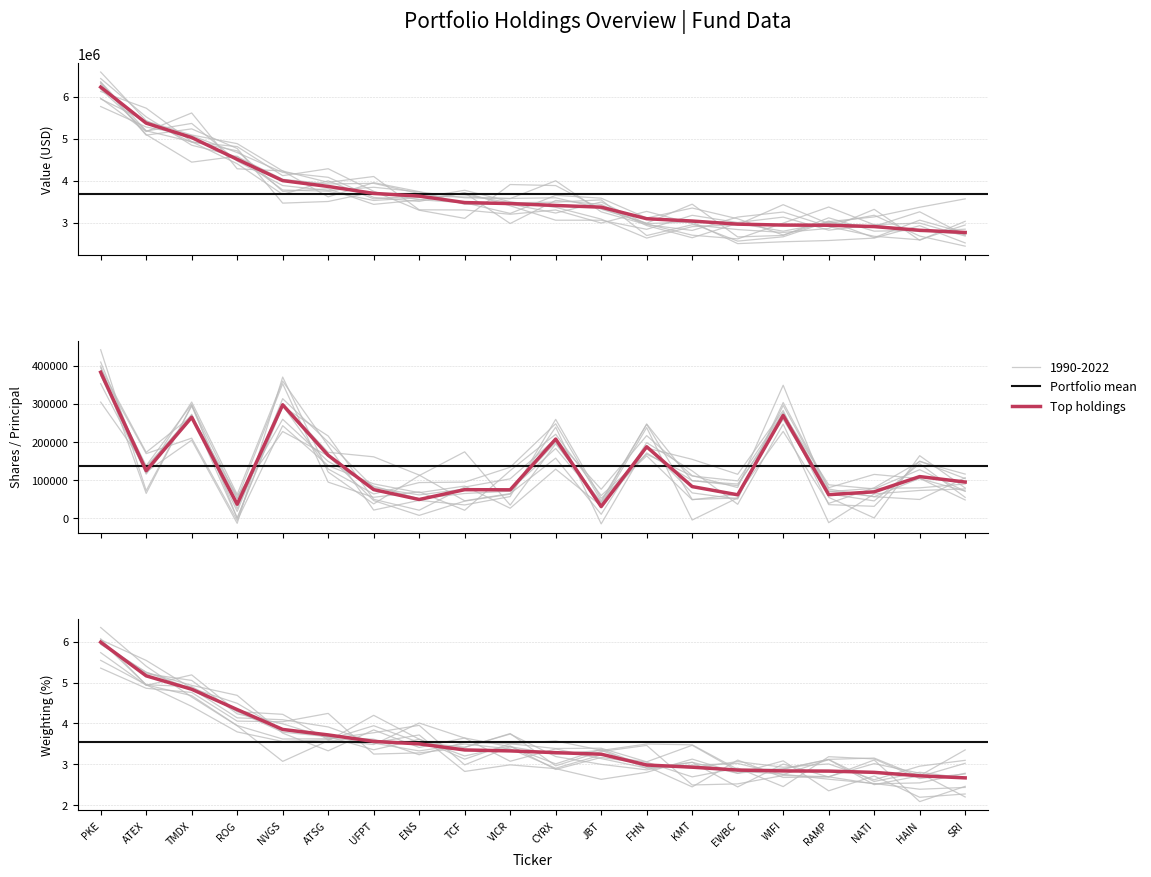

Which series changed the most between ATEX and HAIN?

Value